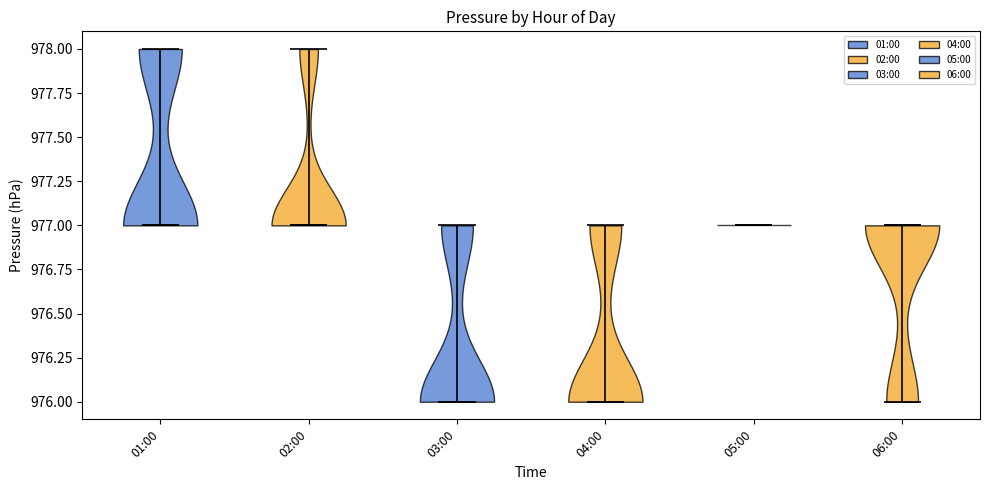

Where does the median line of the violin for 02:00 sit on the y-axis? The values are not printed on the chart, so give them approximately, as read against the axis.

977